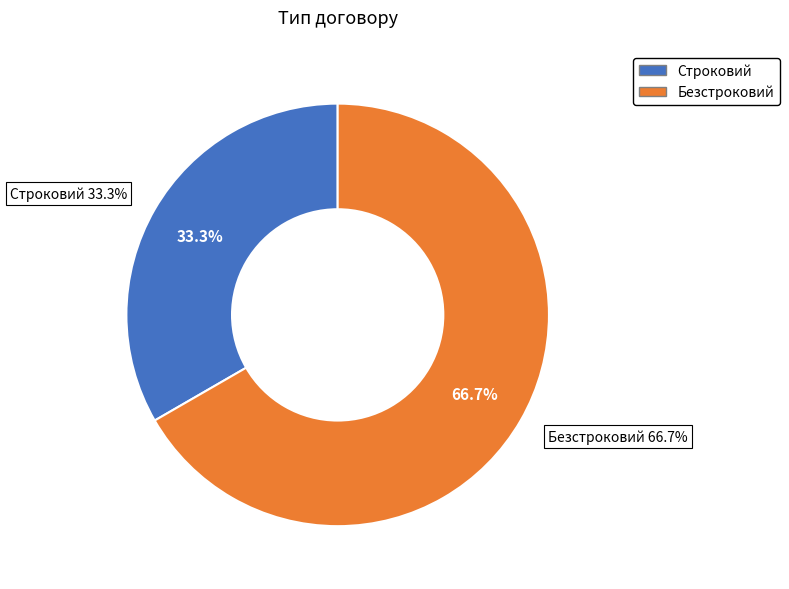

Is Строковий the majority of the pie?

No